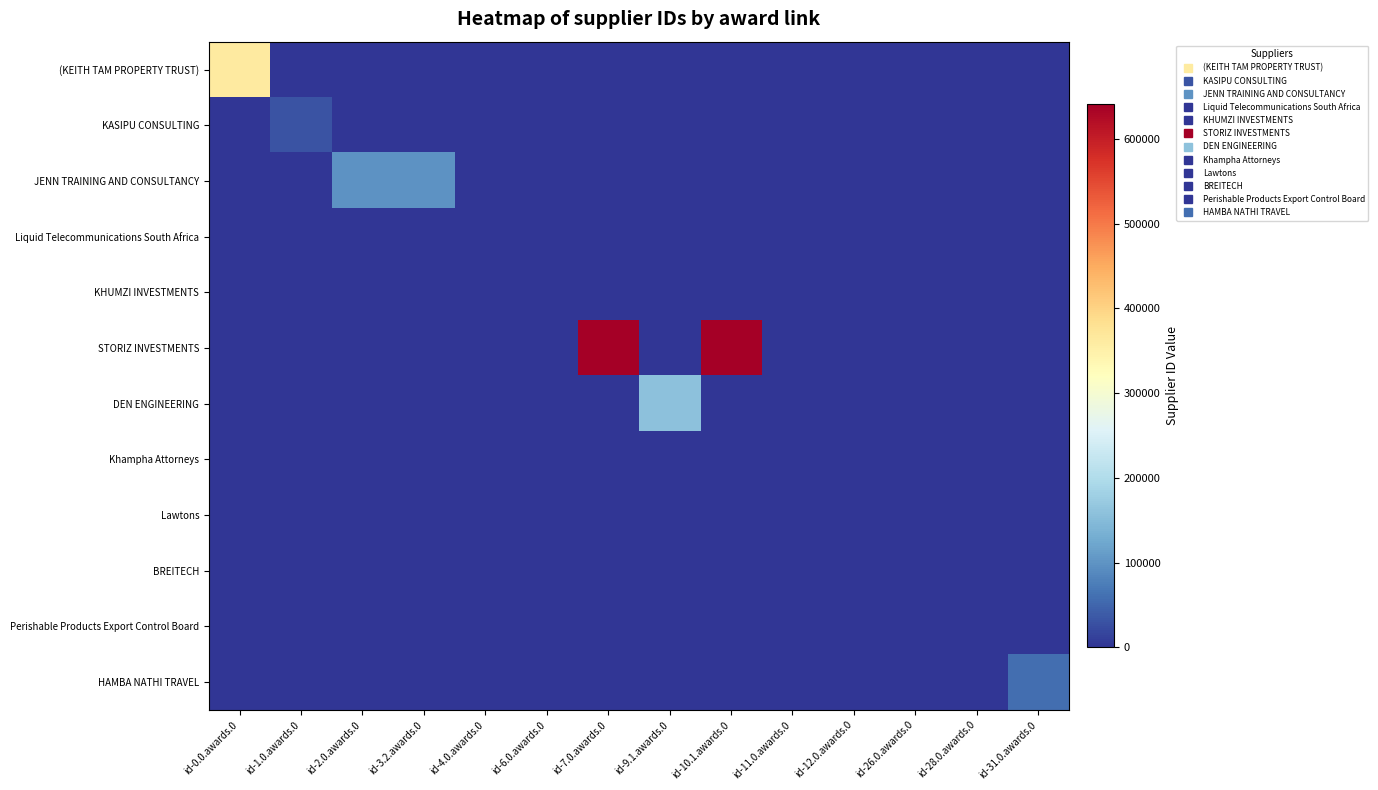

Which series has the largest range (max minus min)?

STORIZ INVESTMENTS